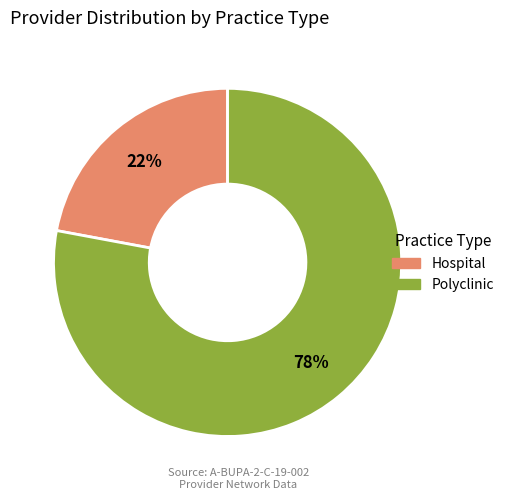

What is the majority slice?

Polyclinic